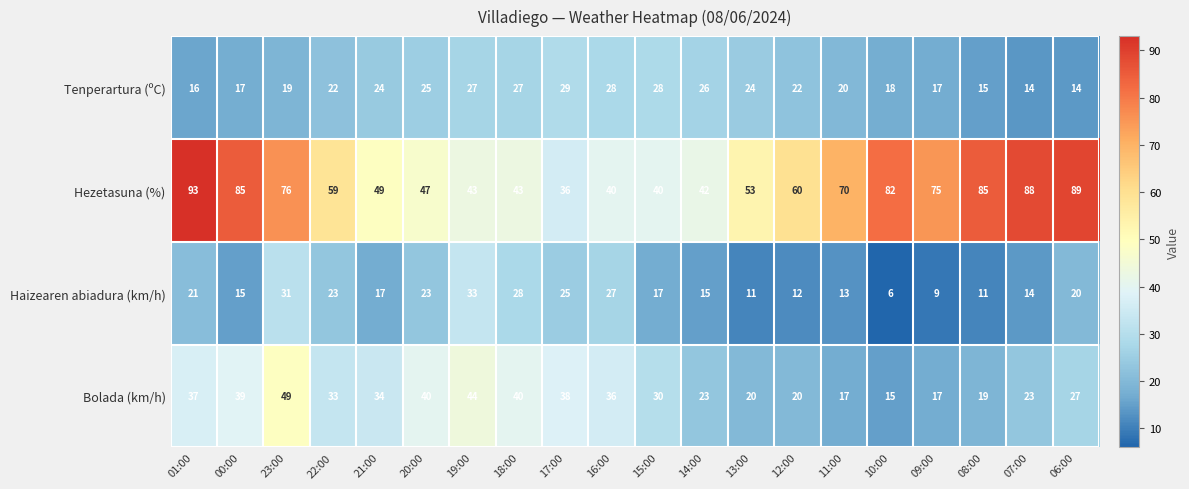

Is it true that Haizearen abiadura (km/h) equals 11 at 08:00?

True